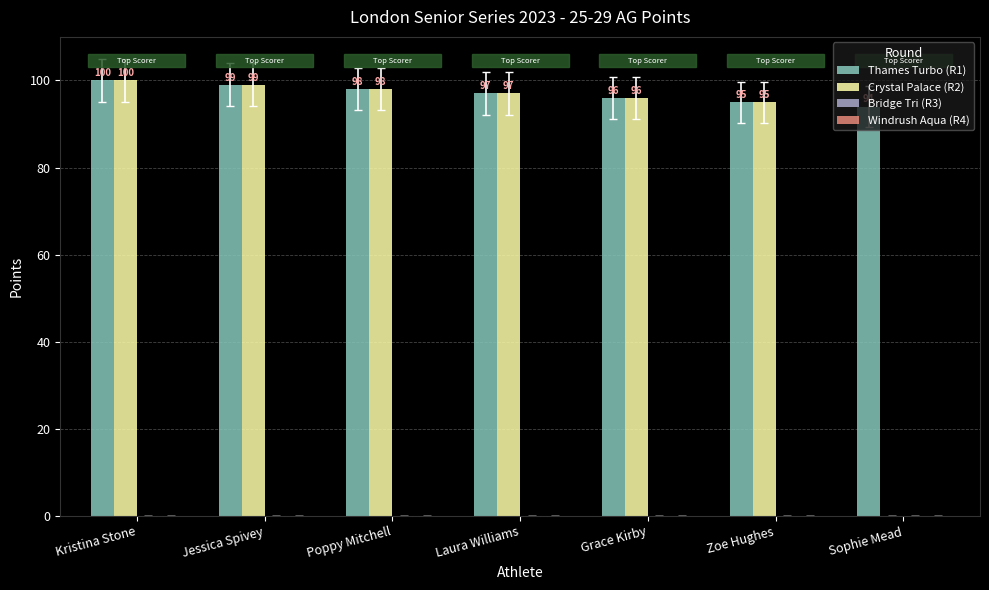

What is the difference between the Thames Turbo (R1) values at Zoe Hughes and Sophie Mead?

1